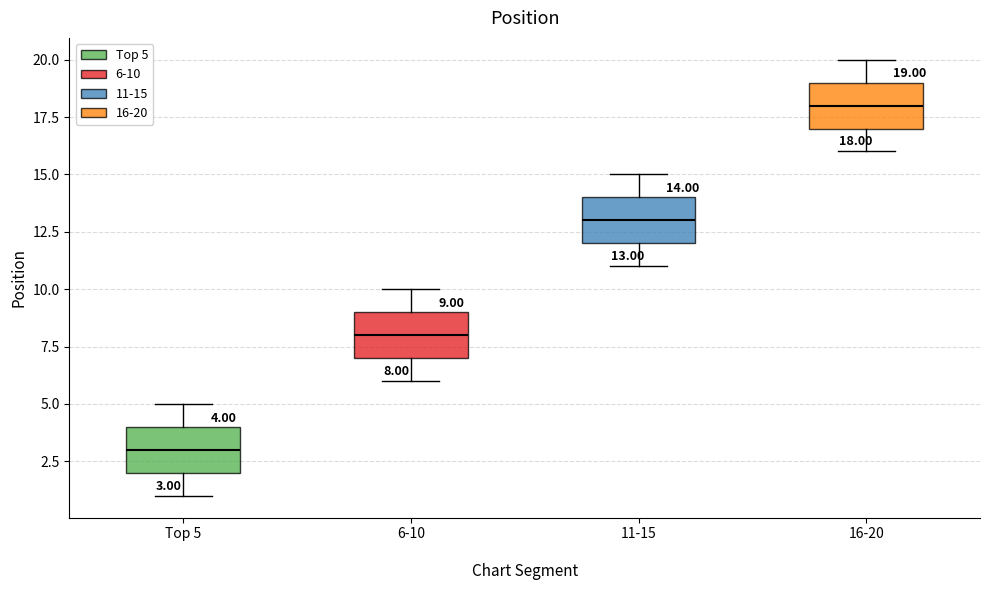

Which box has the highest median line?

16-20